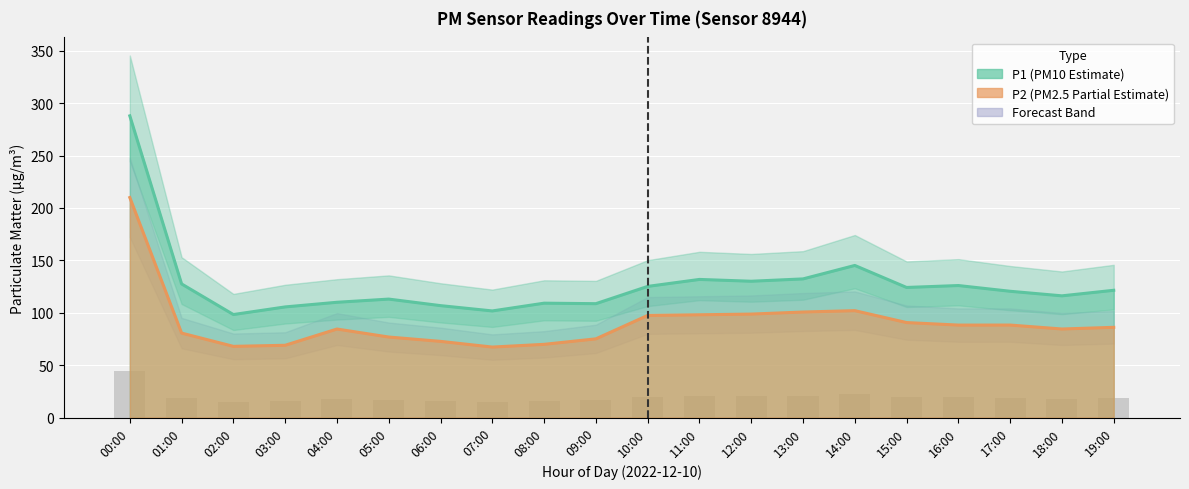

At 14:00, list the series in order from largest to smallest.

P1, P2